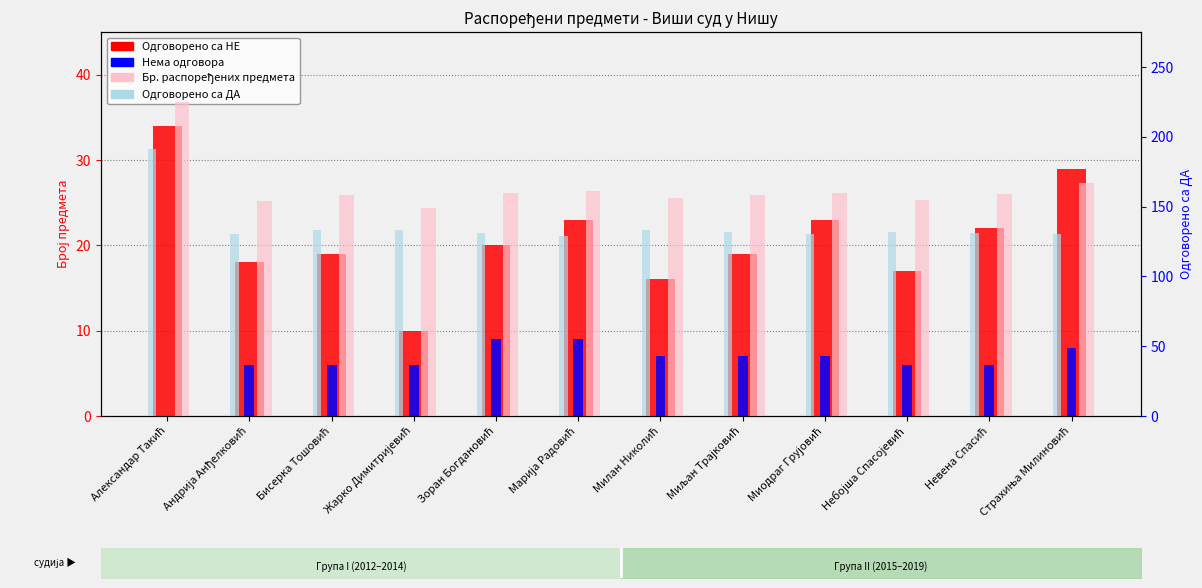

Between Андрија Анђелковић and Миодраг Грујовић, which series saw the biggest shift?

Бр. распоређених предмета